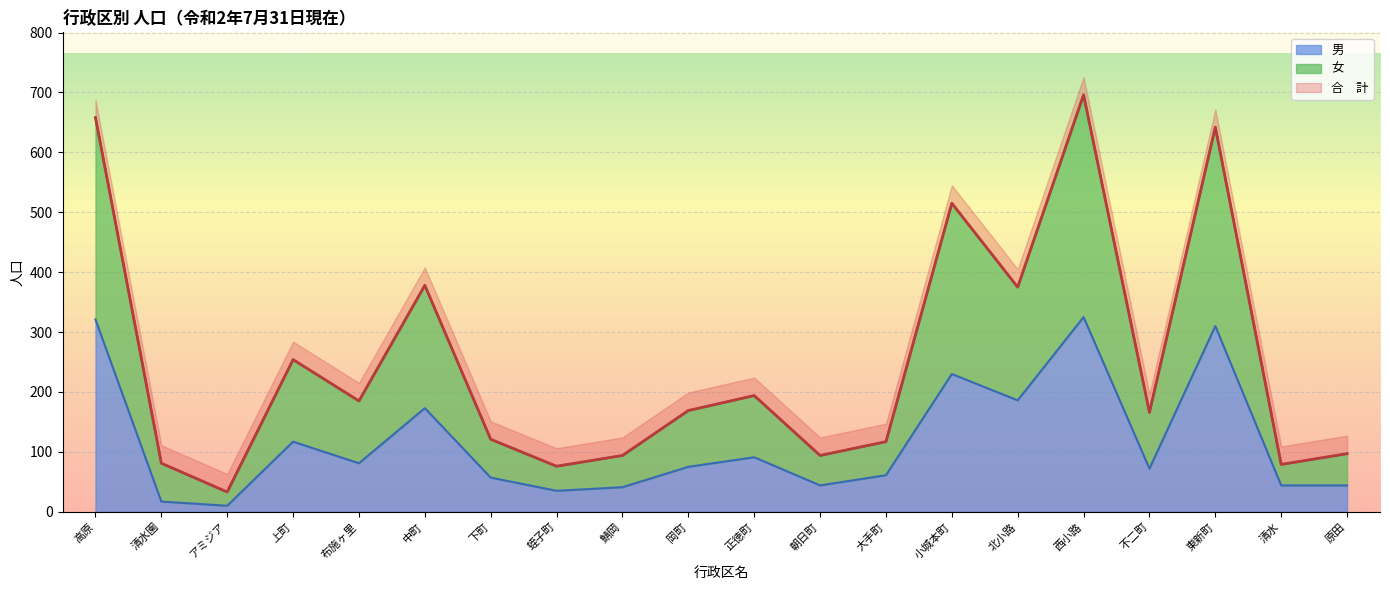

Where does the 合　計 series first go above 169?

高原